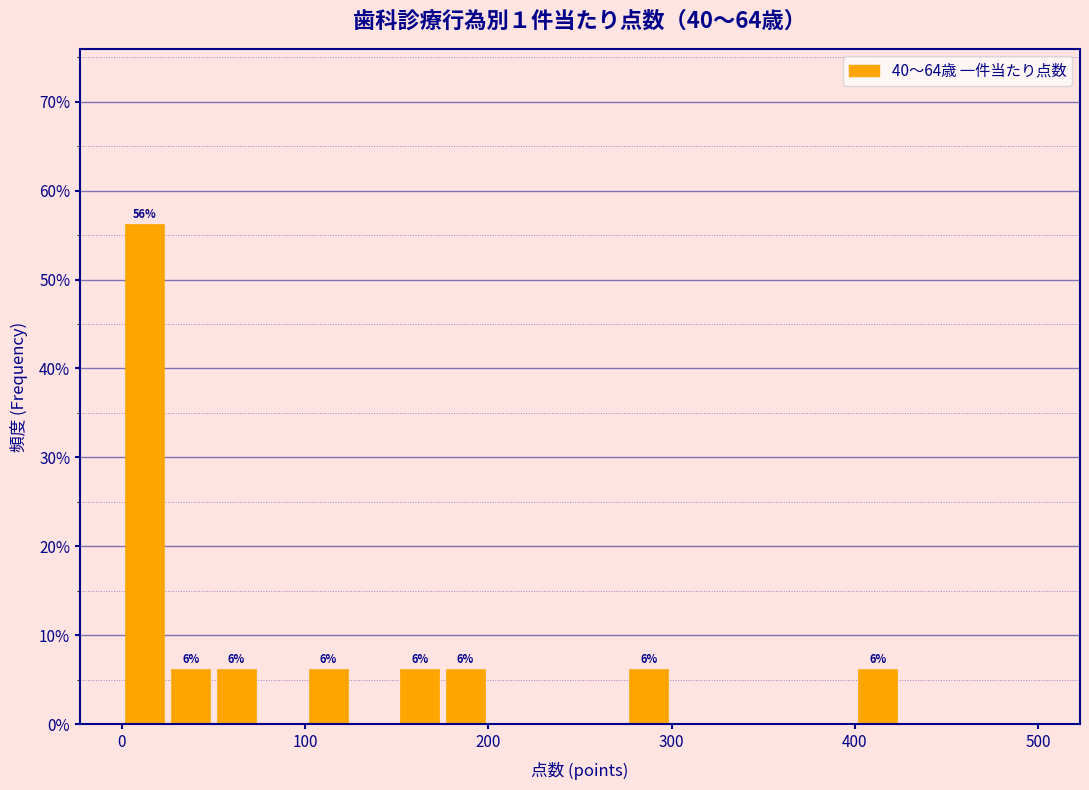

Read against the x-axis, roughly where is the centre of the tallest bar?

10